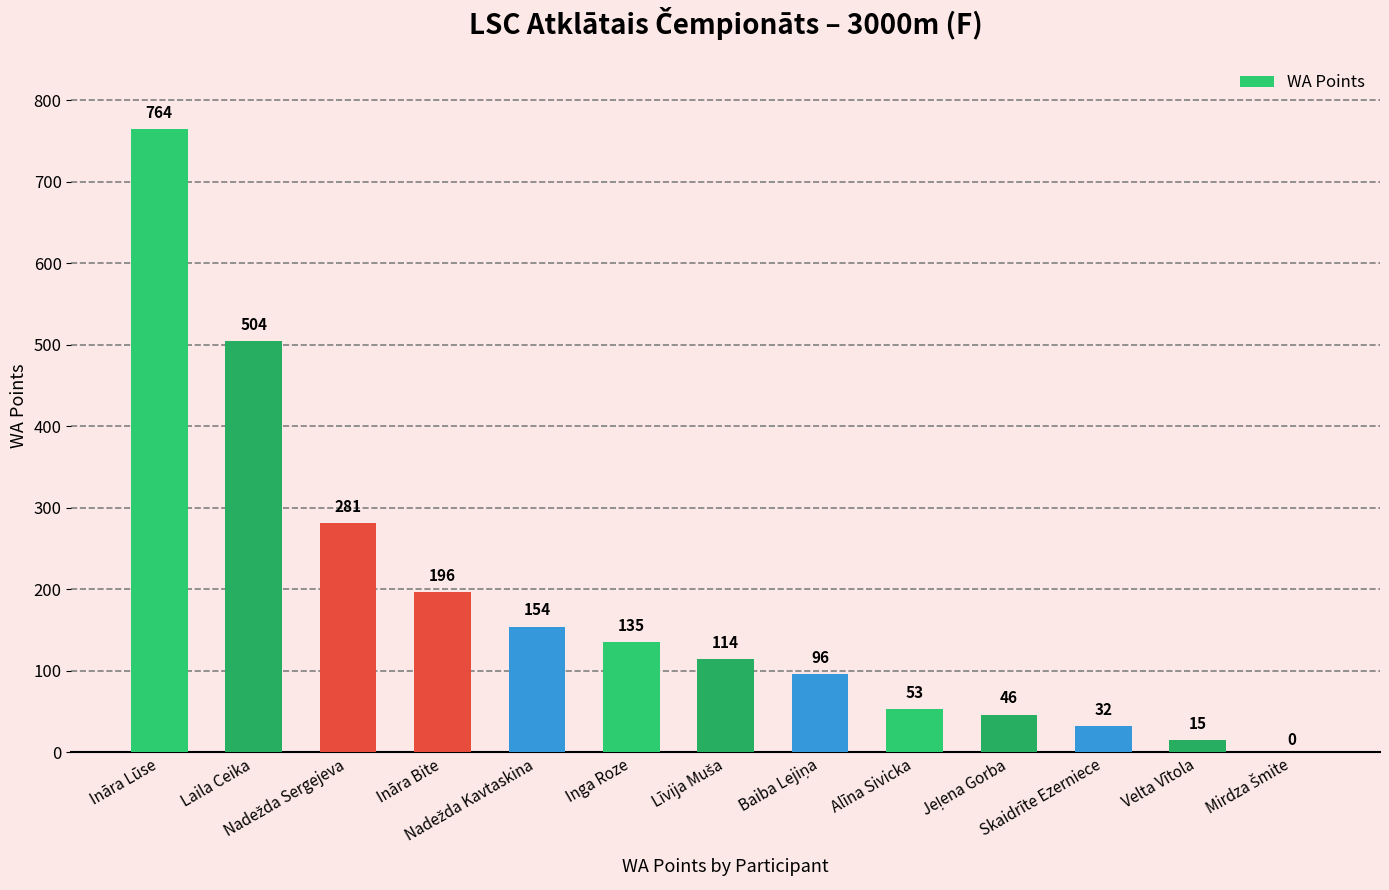

What is the change in value from Ināra Lūse to Alīna Sivicka?

-711